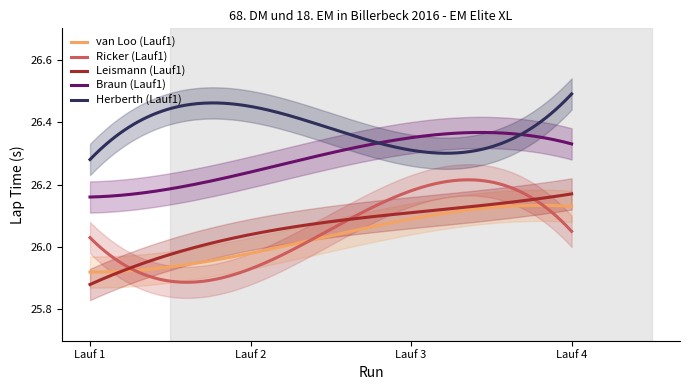

What is the spread (max minus min) of values at Lauf 1?

0.4